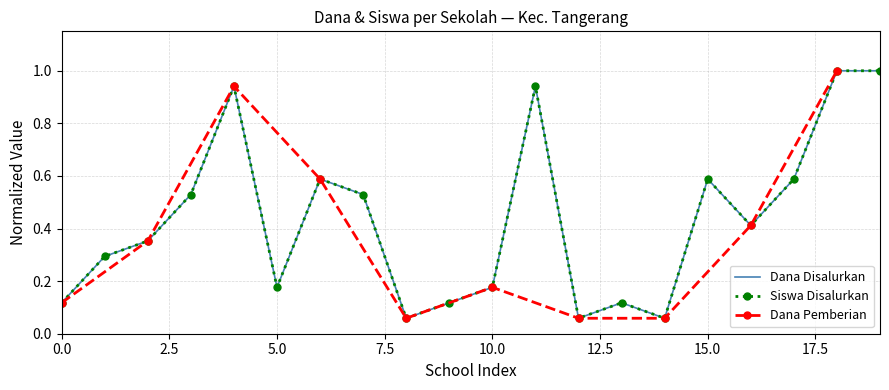

How many categories are shown in the chart?

20